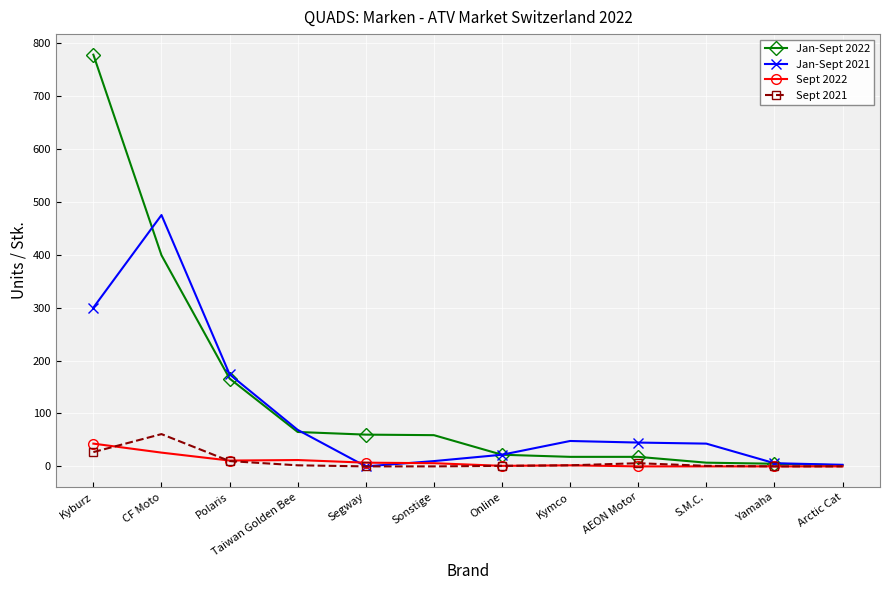

Which category has the highest value in the Jan-Sept 2022 series?

Kyburz